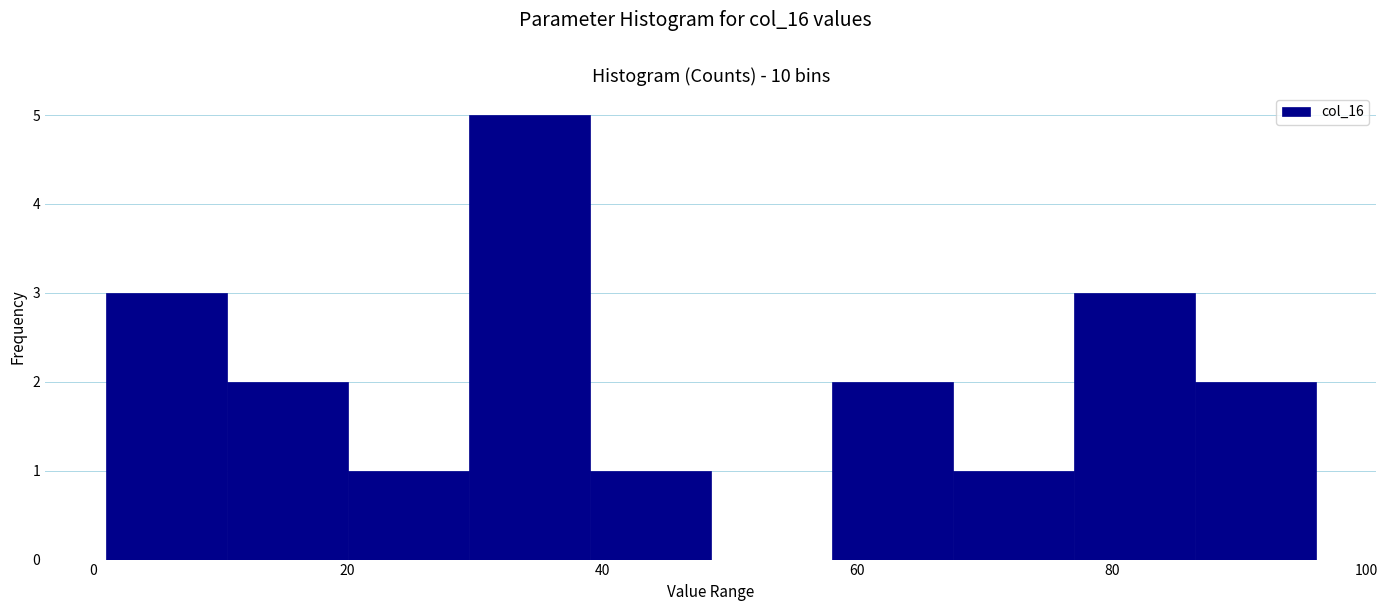

Reading left to right, list every bar in this chart as the range it spans on the x-axis followed by its height. Neither the bar edges nor the heights are printed on the chart, so give them approximately, as read against the axes.

1.0 to 10.5: 3
10.5 to 20.0: 2
20.0 to 29.5: 1
29.5 to 39.0: 5
39.0 to 48.5: 1
48.5 to 58.0: 0
58.0 to 67.5: 2
67.5 to 77.0: 1
77.0 to 86.5: 3
86.5 to 96.0: 2